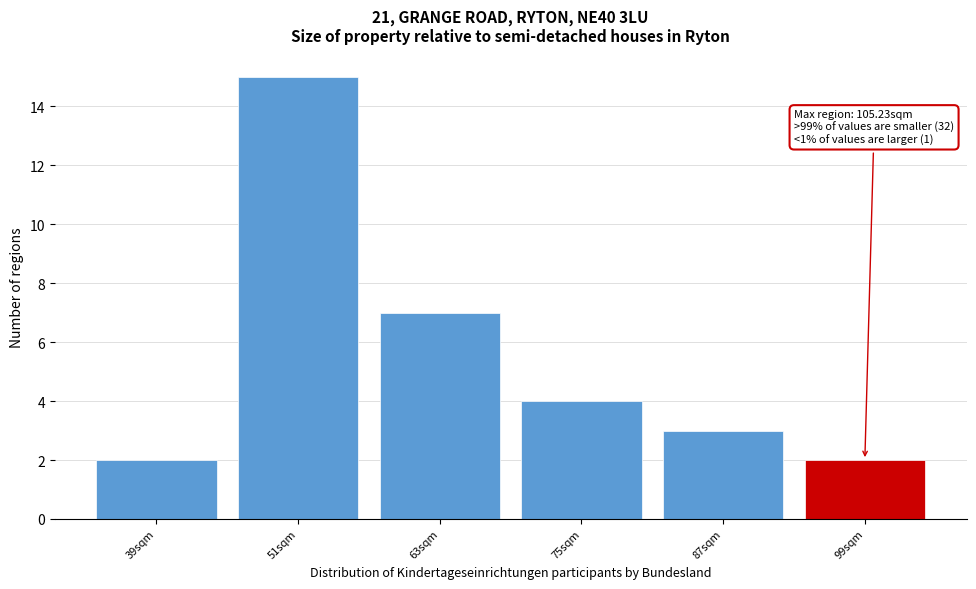

Reading left to right, extract all data points from this chart.

2	15	7	4	3	2